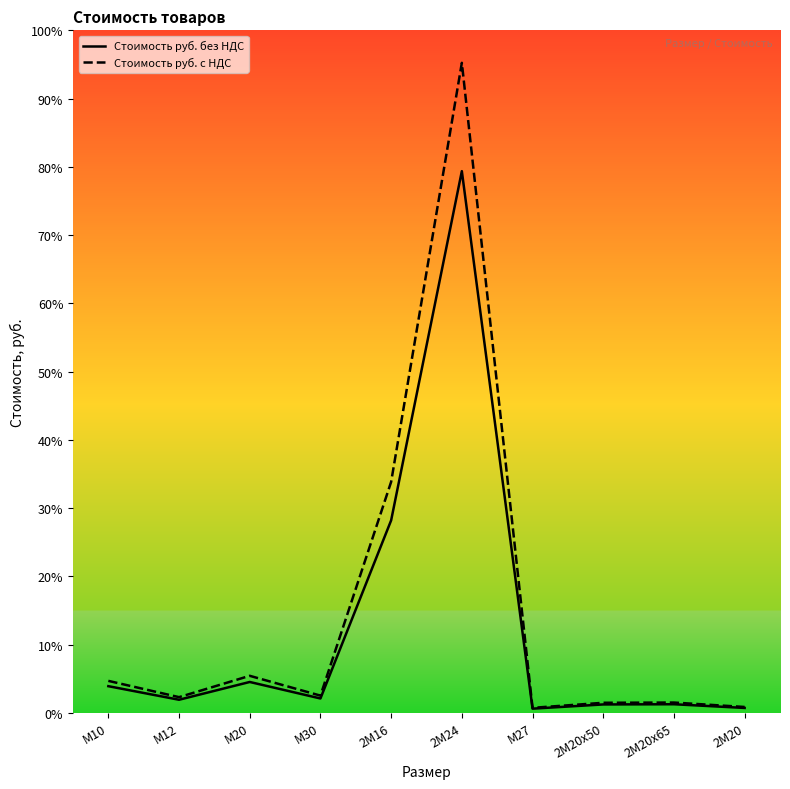

What is the difference between the maximum and minimum values in the Стоимость руб. с НДС series?

2396640.0